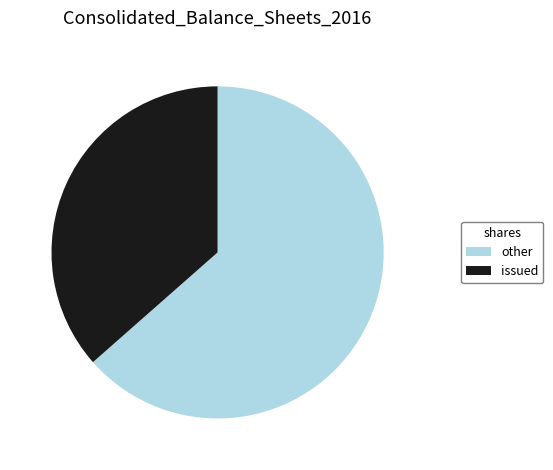

Rank the categories by value from lowest to highest.

issued, other